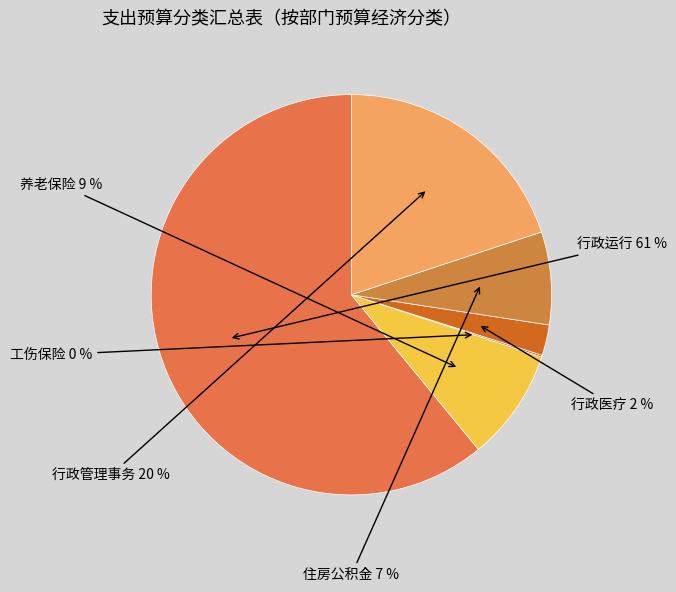

To the nearest percent, what percentage of the pie is 行政医疗?

2%